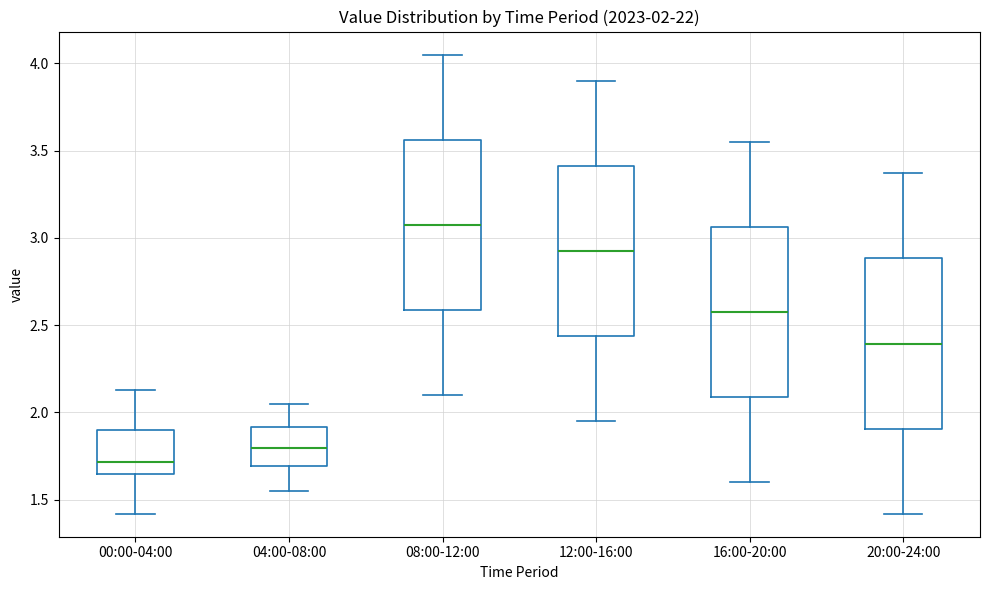

Which box has the highest median line?

08:00-12:00